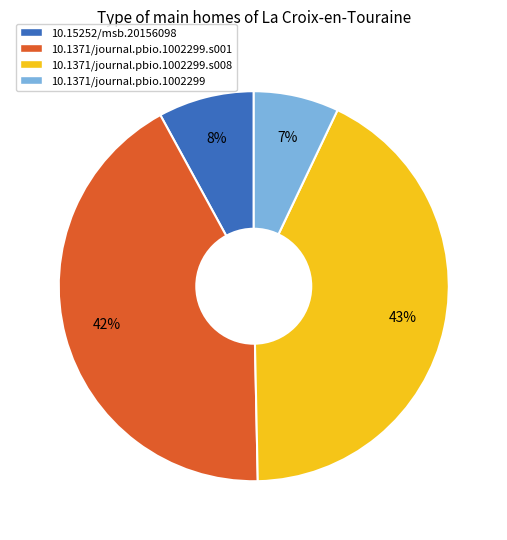

To the nearest percent, what portion does 10.1371/journal.pbio.1002299.s008 represent?

43%